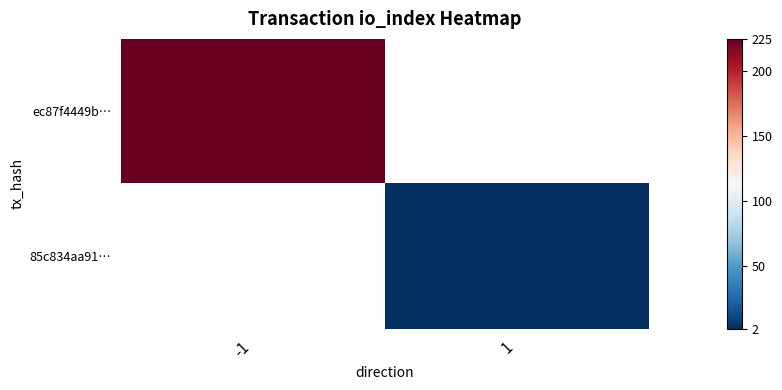

The value of ec87f4449b… at -1 is 225.0. True or false?

True